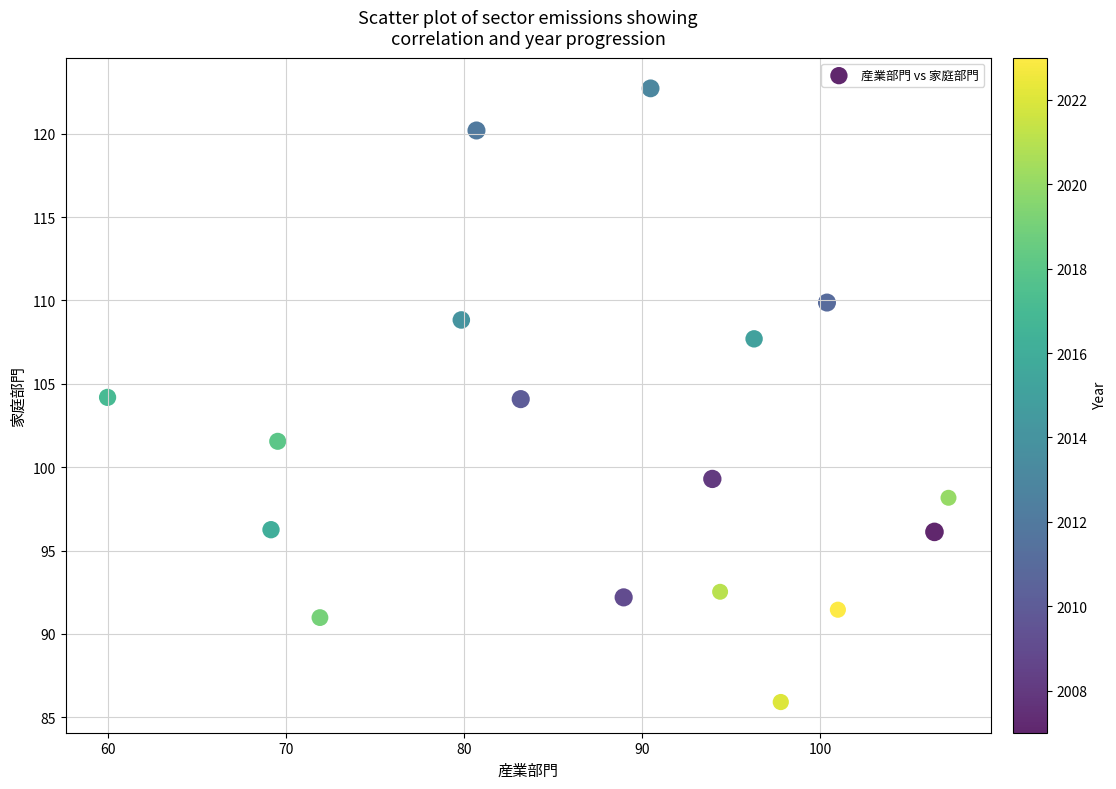

What is the range of Y values (max minus min)?

36.8